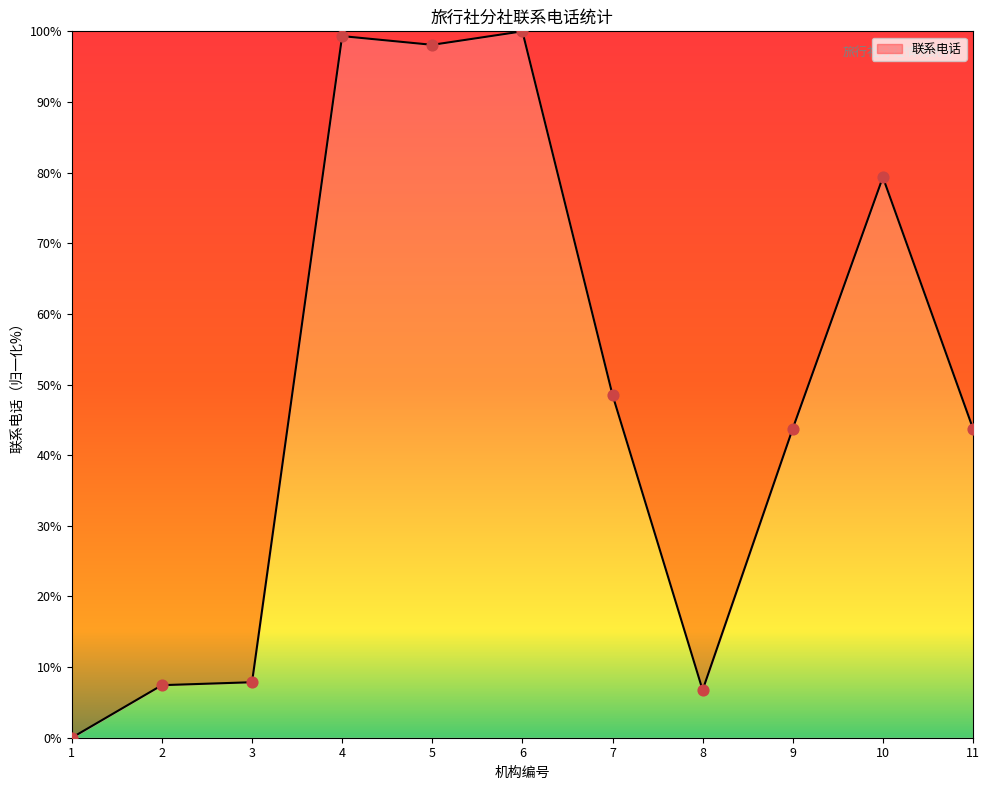

Approximately how many times larger is the value at 10 compared to 8?

11.8